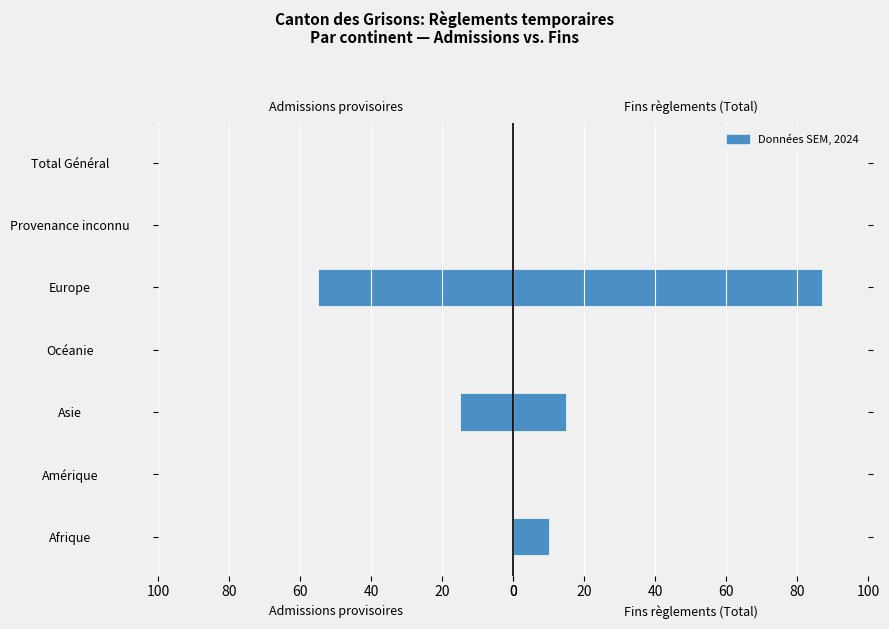

The value of Fins règlements (Total) at Asie is 5. True or false?

False